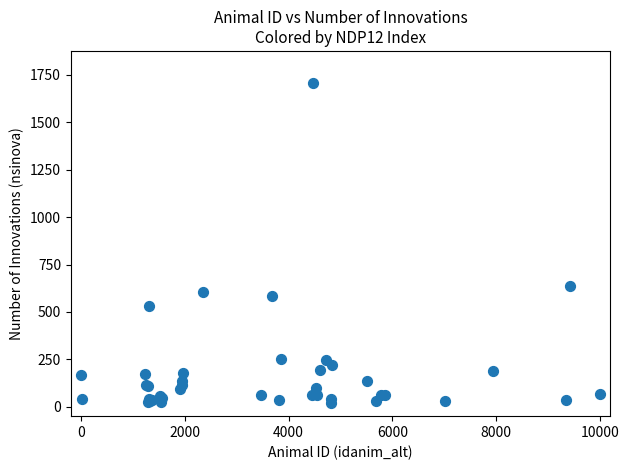

What Y value in the scatter plot is closest to 863?

636